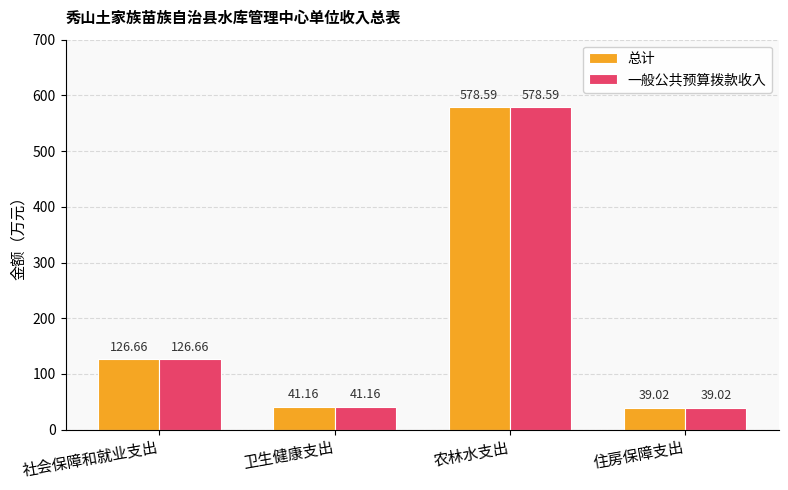

What is the total value across all series at 住房保障支出?

78.0